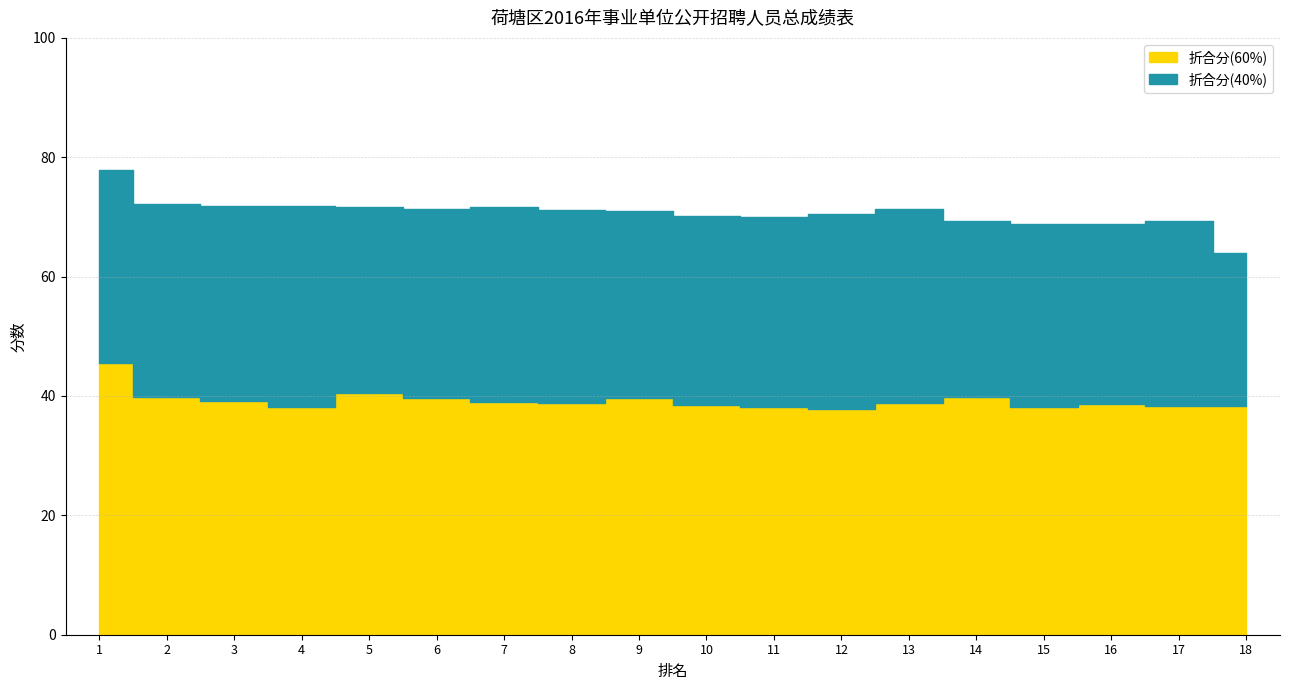

True or false: the data shows 58.8 at 11.

False